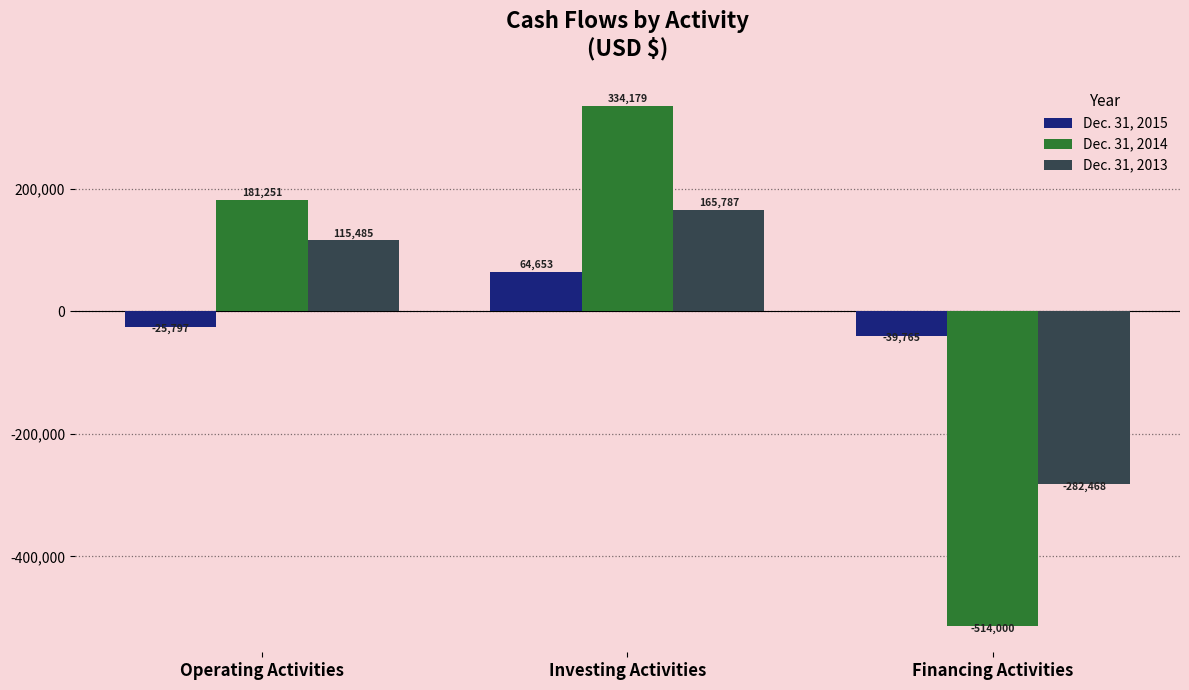

Which category has the lowest value in the Dec. 31, 2015 series?

Financing Activities